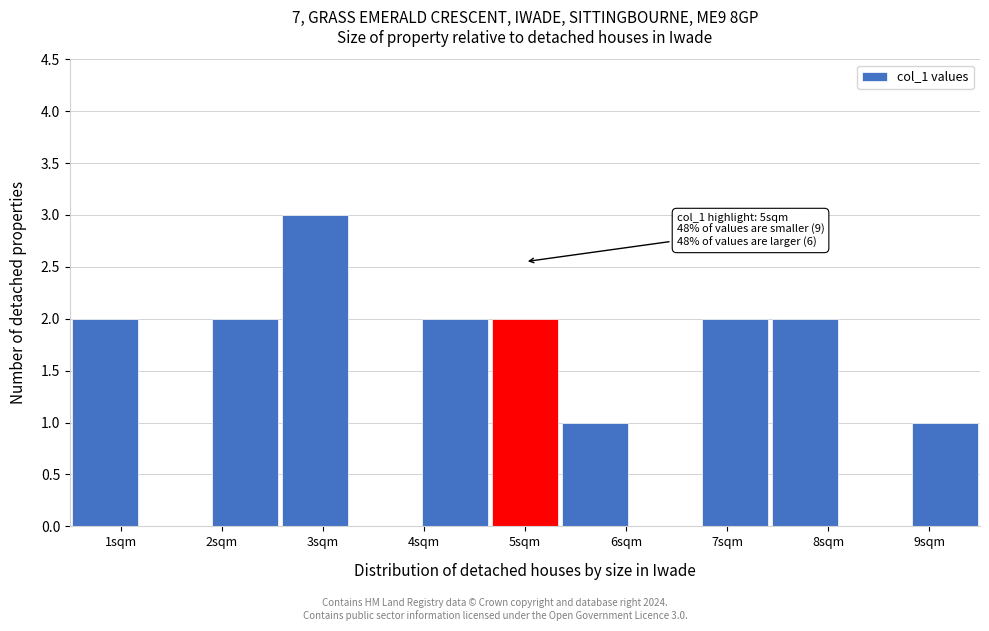

Which range on the x-axis has the tallest bar?

2.6 to 3.3